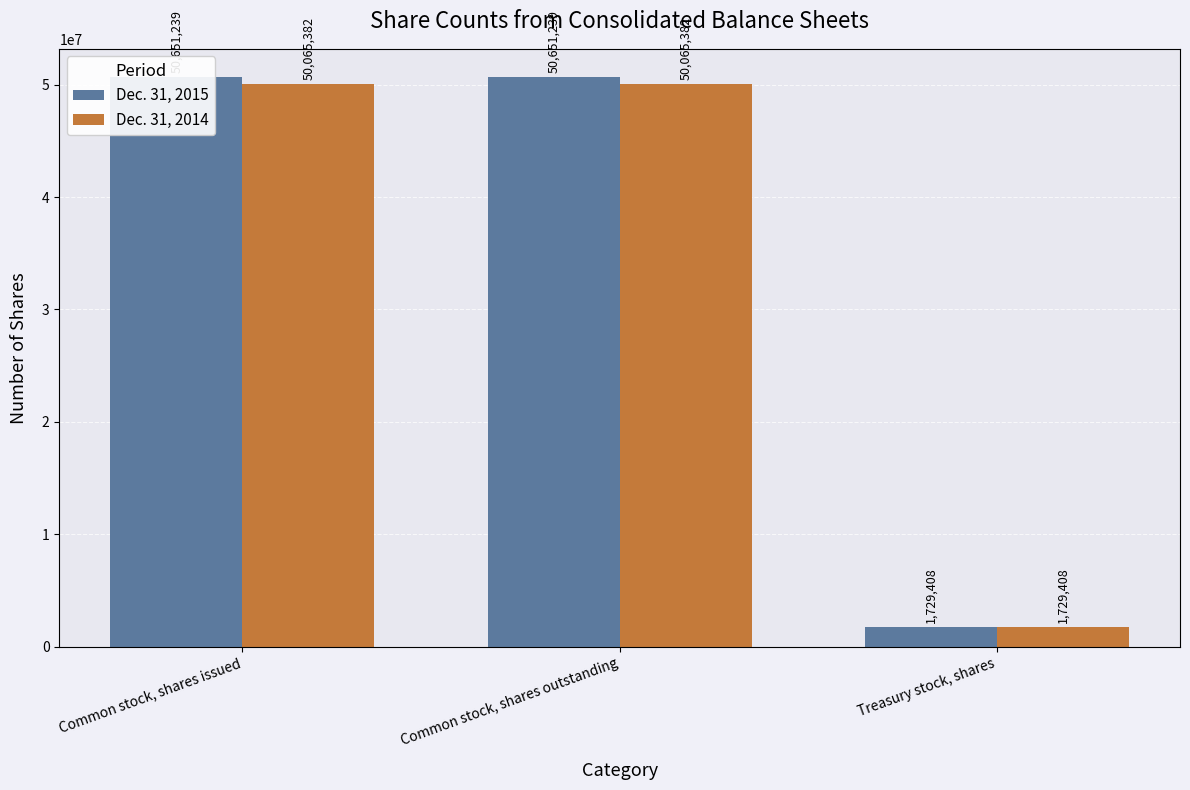

At which label is Dec. 31, 2014 closest to 25897395?

Common stock, shares issued